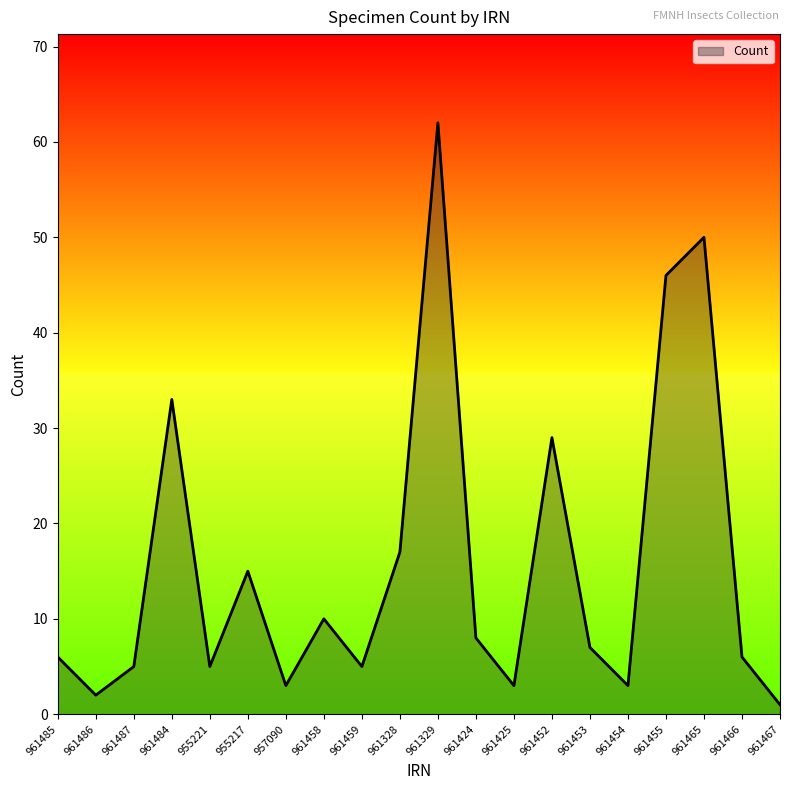

At which category does the chart reach its peak across all series?

961329